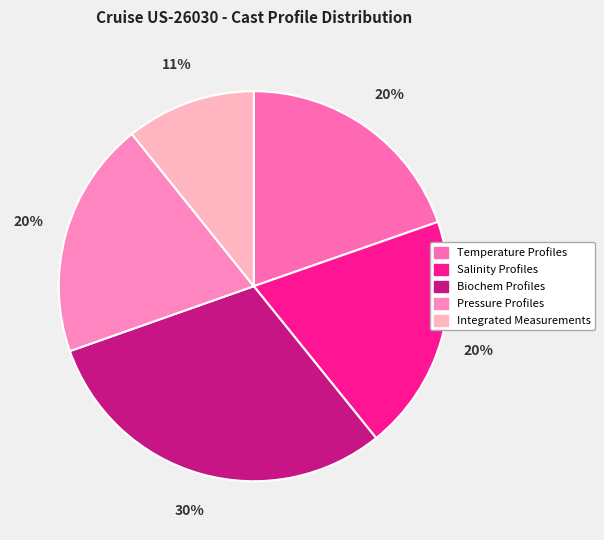

Which slice is the smallest?

Integrated Measurements